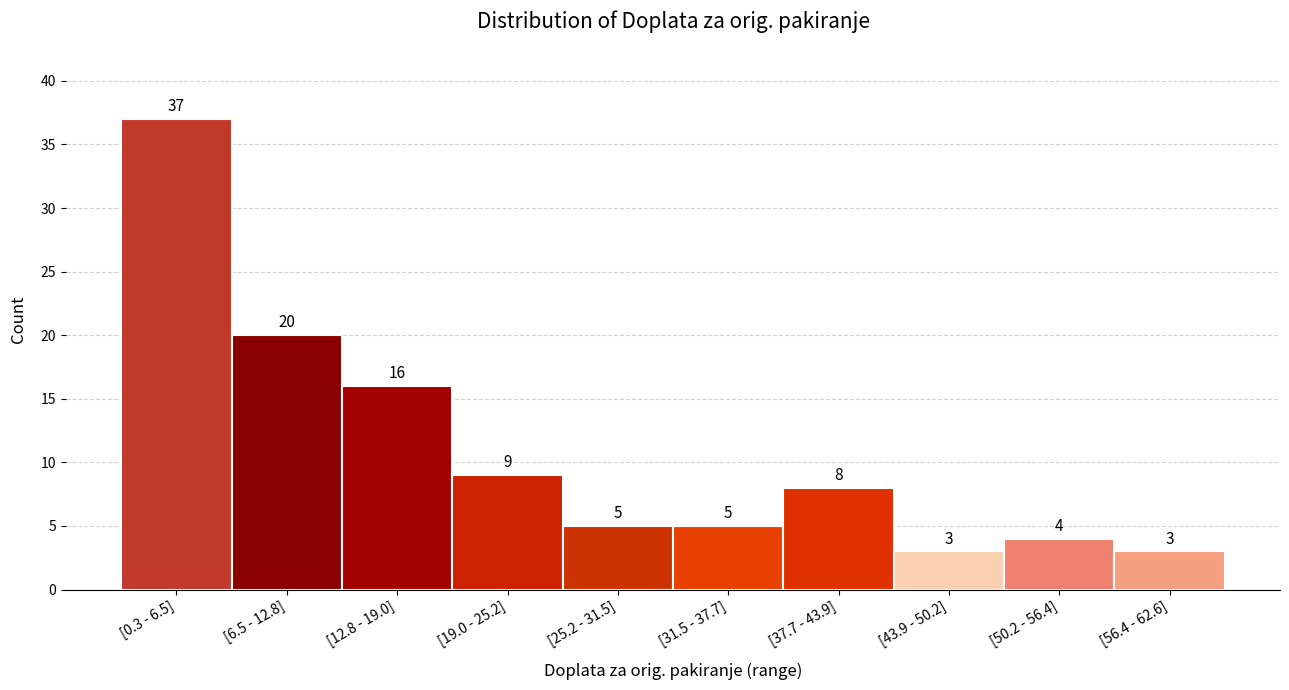

Reading left to right, extract all data points from this chart.

[0.3 - 6.5]=37	[6.5 - 12.8]=20	[12.8 - 19.0]=16	[19.0 - 25.2]=9	[25.2 - 31.5]=5	[31.5 - 37.7]=5	[37.7 - 43.9]=8	[43.9 - 50.2]=3	[50.2 - 56.4]=4	[56.4 - 62.6]=3